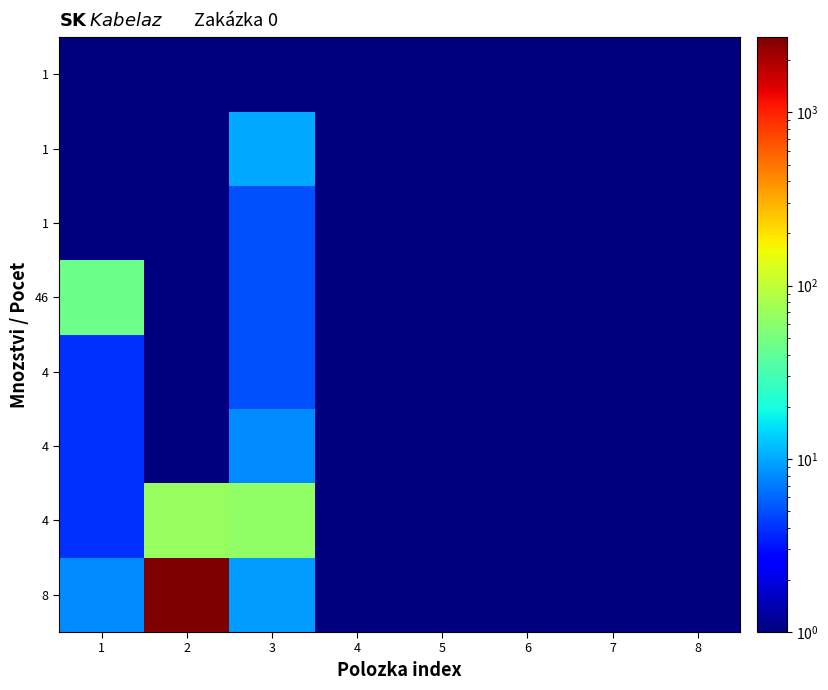

Between 3 and 7, which is larger?

3